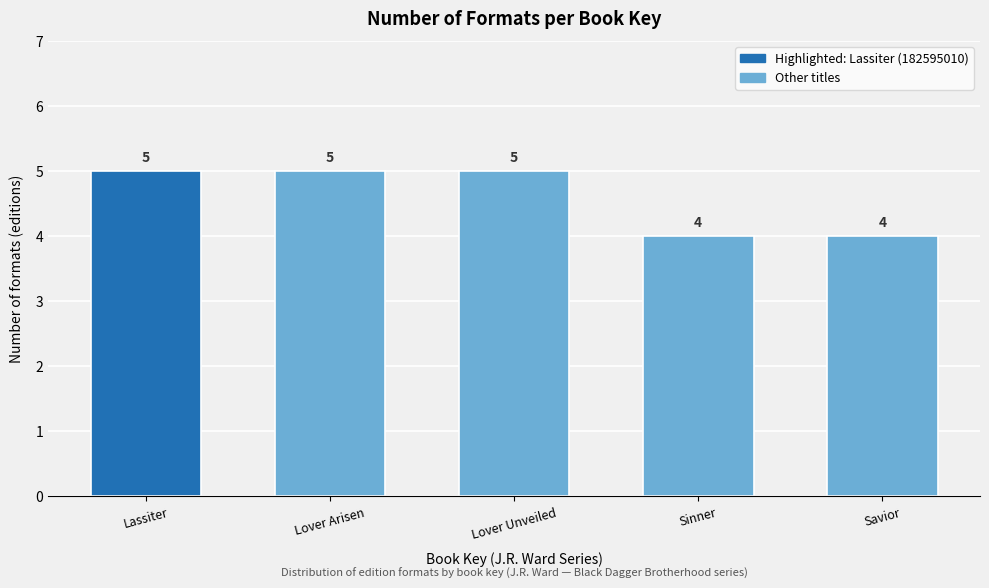

Reading left to right, transcribe all the data shown in this chart.

Lassiter=5	Lover Arisen=5	Lover Unveiled=5	Sinner=4	Savior=4